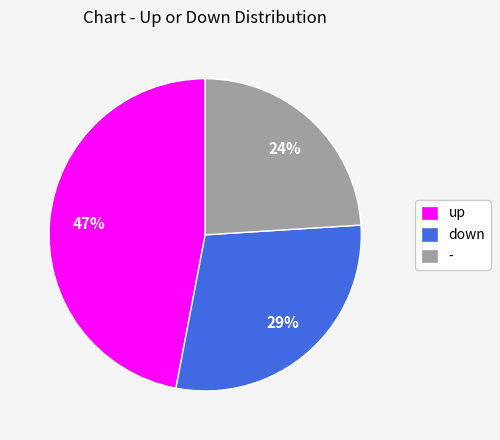

True or false: up accounts for 32% of the total.

False